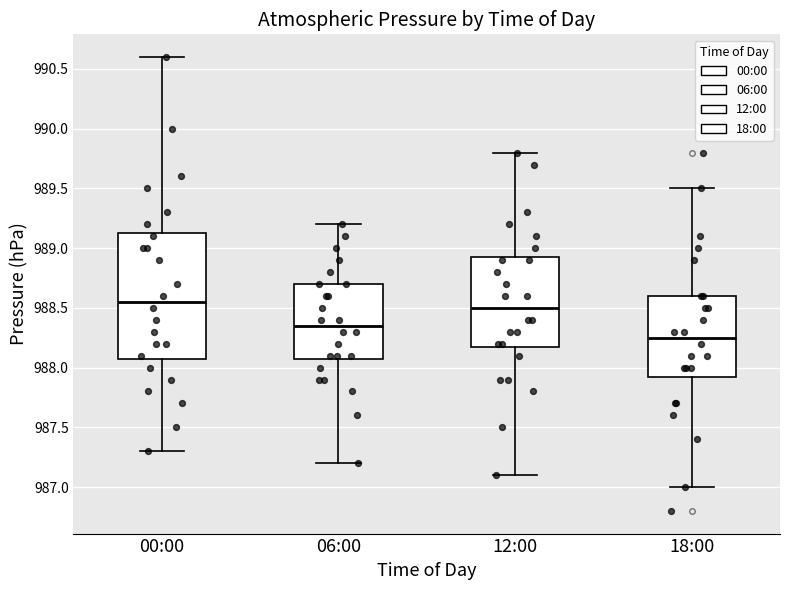

Reading left to right, transcribe this box plot: for each box, give where its median line is, the range the box spans, and where its two whiskers end, as read against the y-axis. The values are not printed on the chart, so give them approximately, as read against the axis.

00:00: median 988.55, box 988.10 to 989.15, whiskers 987.30 to 990.60
06:00: median 988.35, box 988.10 to 988.70, whiskers 987.20 to 989.20
12:00: median 988.50, box 988.20 to 988.95, whiskers 987.10 to 989.80
18:00: median 988.25, box 987.95 to 988.60, whiskers 987.00 to 989.50